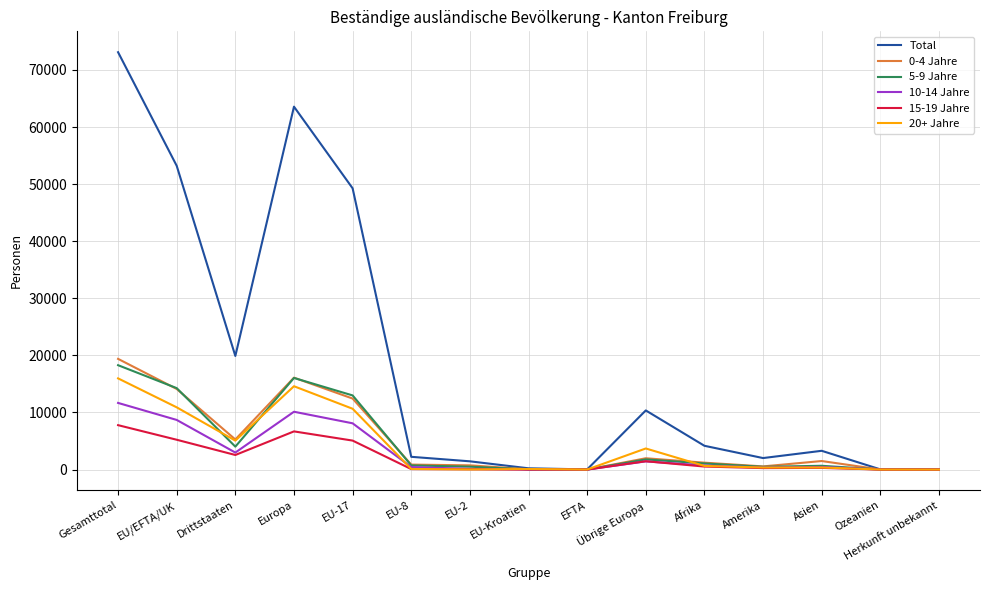

At which label does Total reach its peak?

Gesamttotal